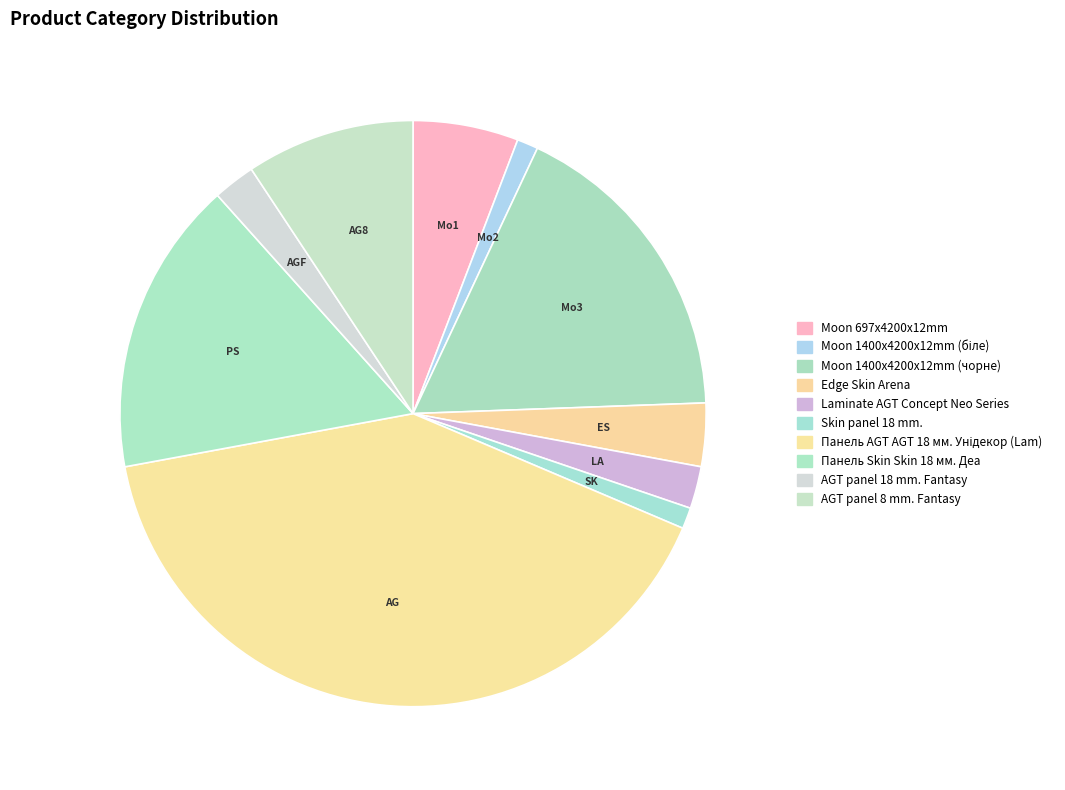

To the nearest percent, what is the difference between the Edge Skin Arena and Skin panel 18 mm. slice percentages?

2%